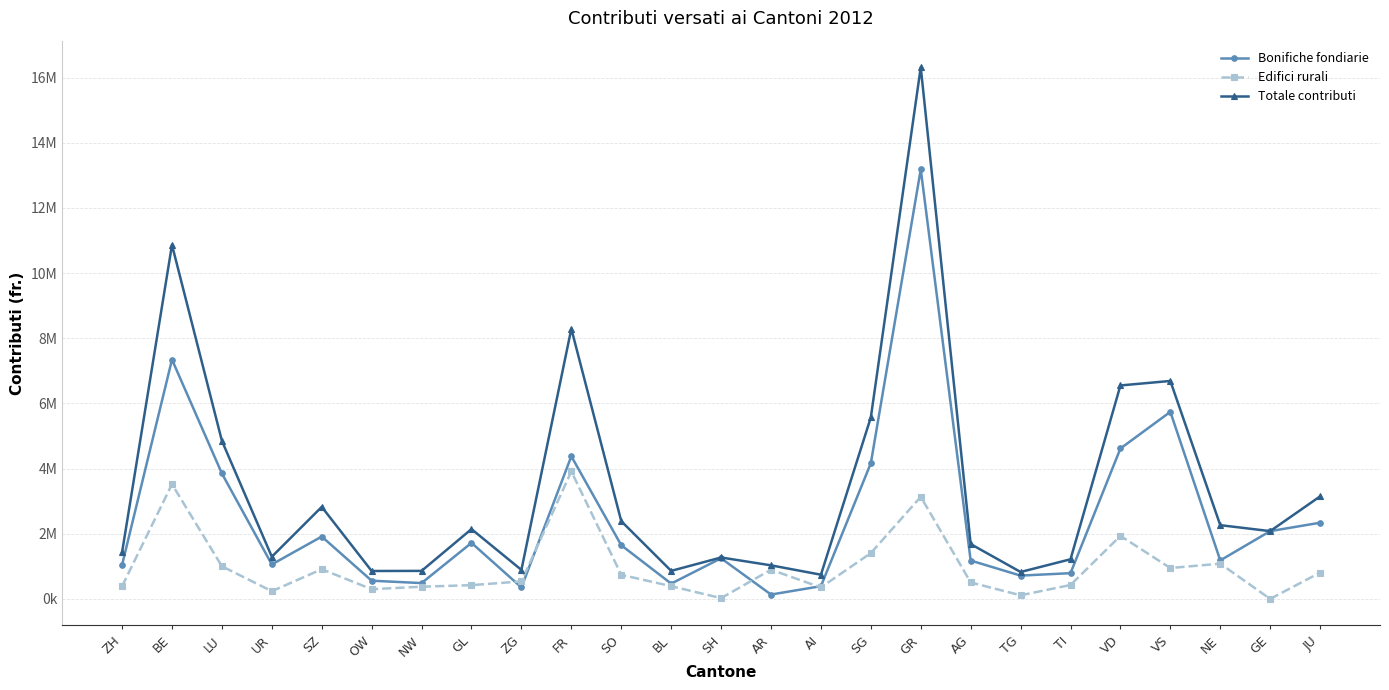

What are all the series names shown in the legend?

Bonifiche fondiarie, Edifici rurali, Totale contributi